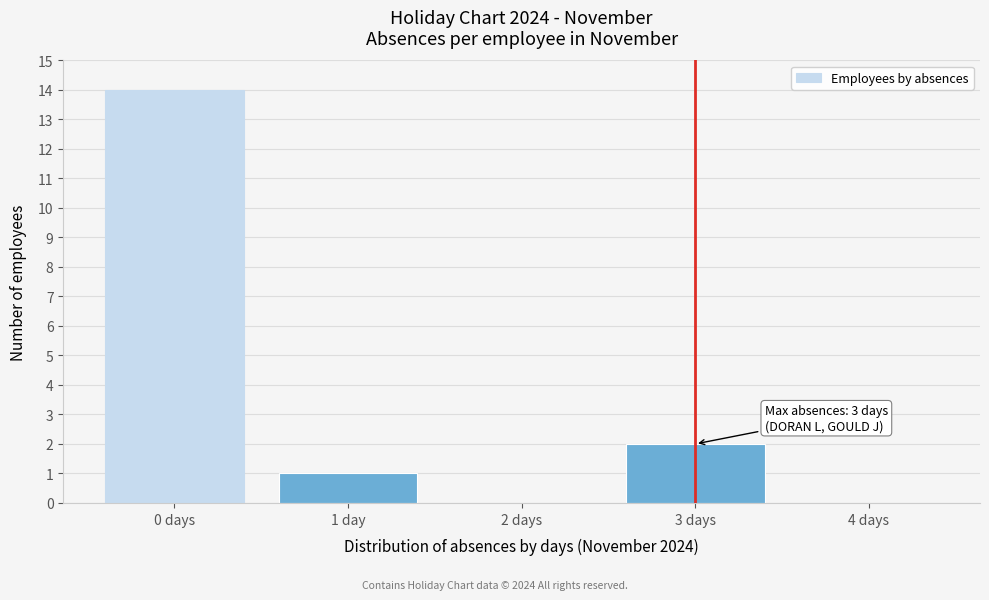

Reading right to left, list all the values displayed in this chart.

4 days=0	3 days=2	2 days=0	1 day=1	0 days=14